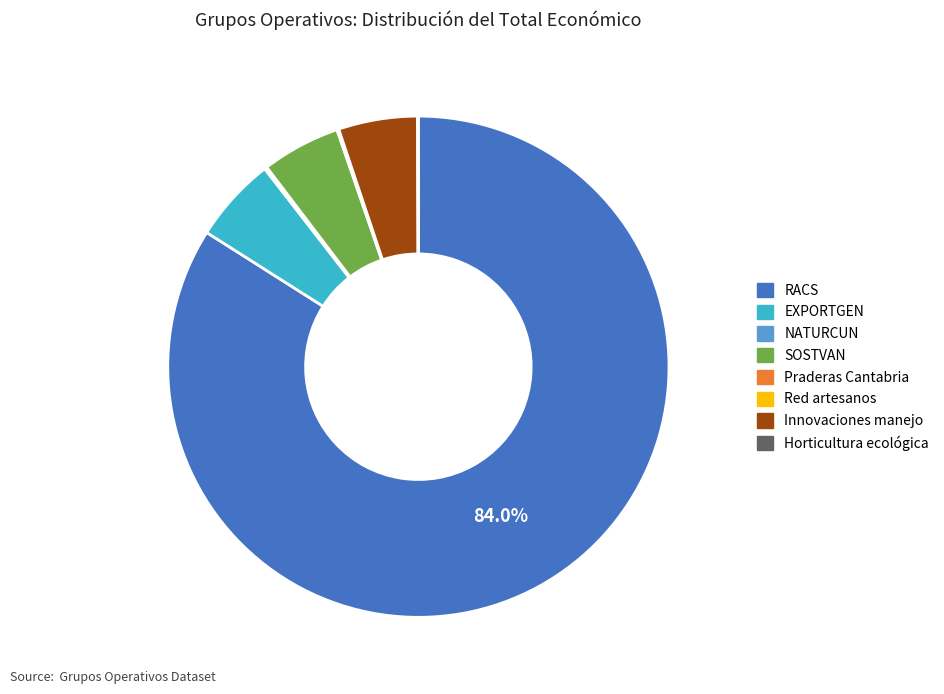

Which slice is the largest?

RACS